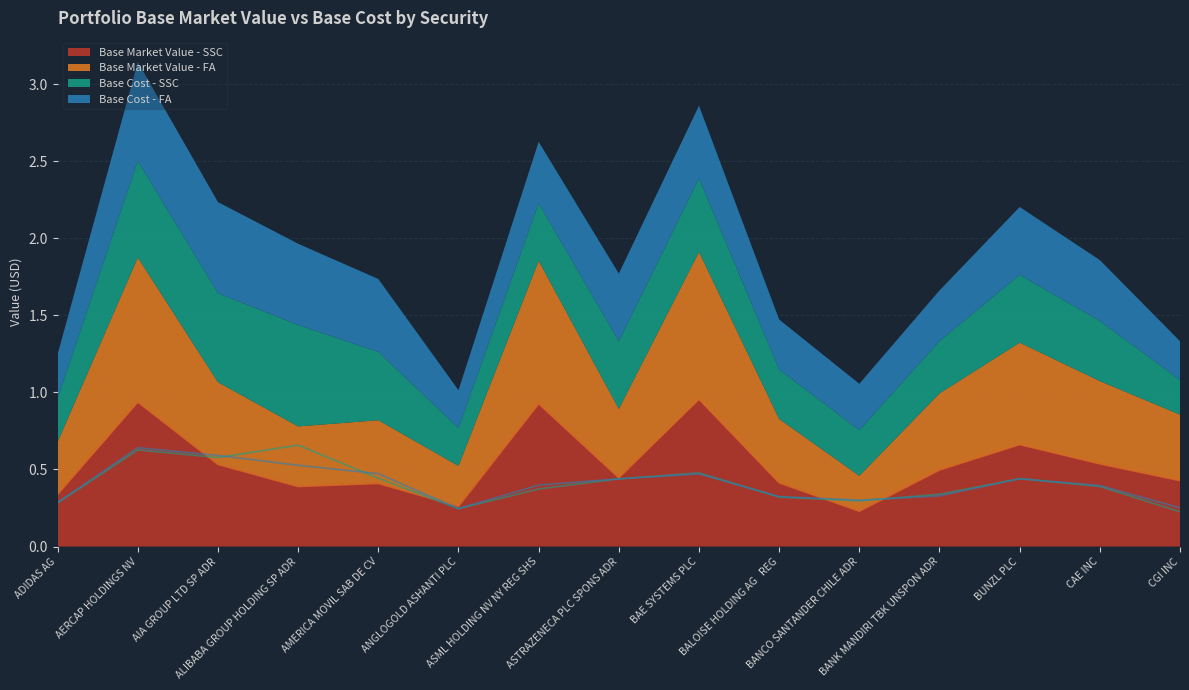

How many times do Base Cost - SSC and Base Market Value - FA cross each other?

4